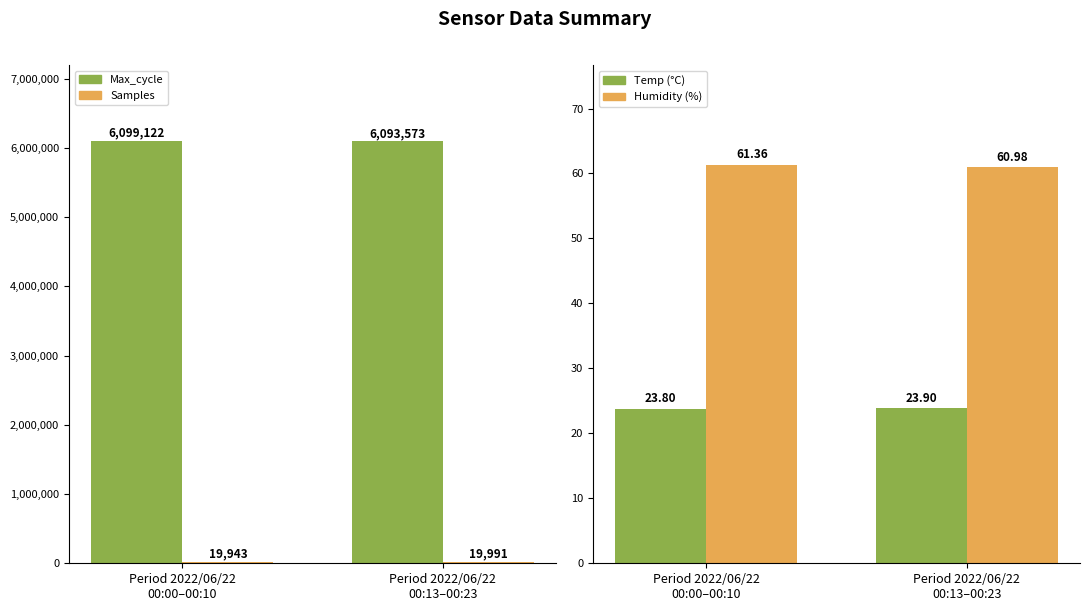

Does the chart contain any negative values?

No